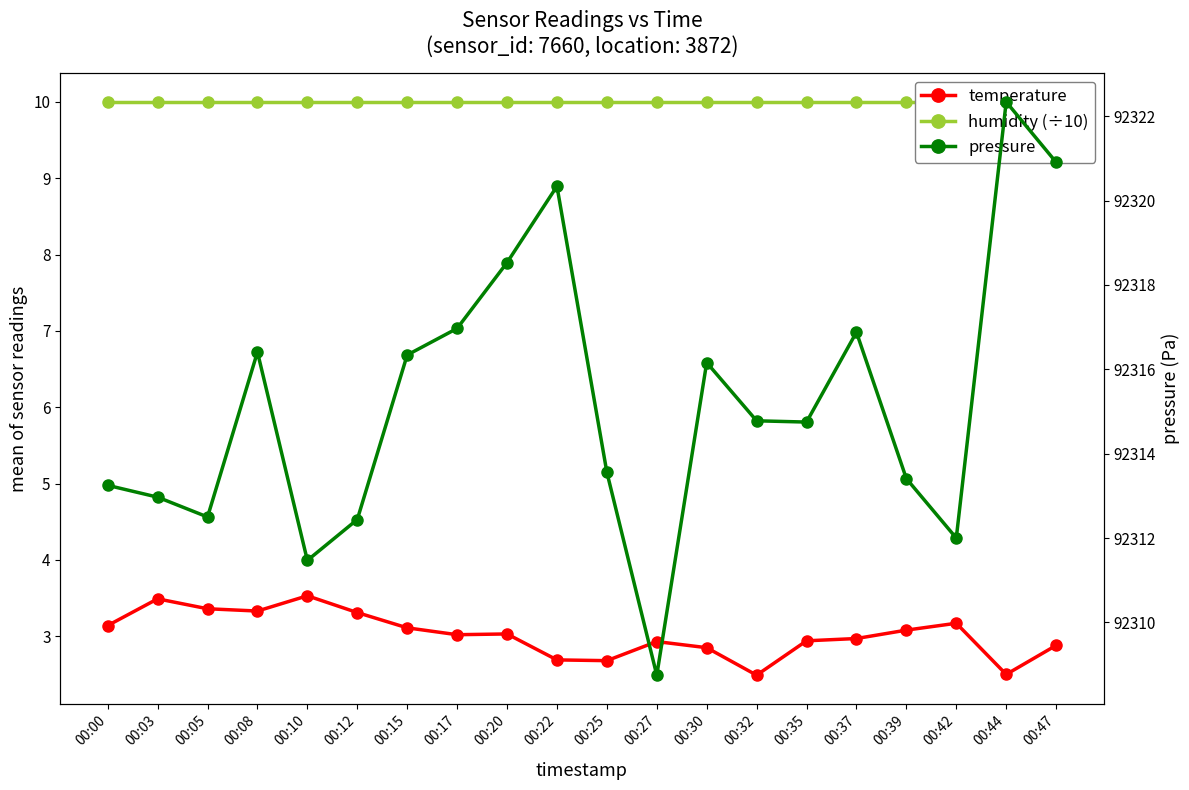

Read the humidity (÷10) value at 00:22.

10.0